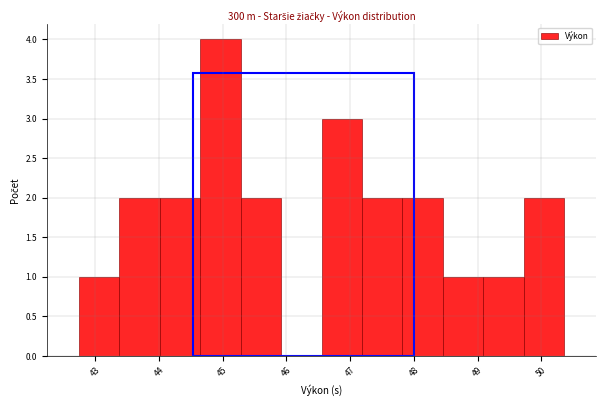

Over which range of the x-axis is the bar tallest?

44.6 to 45.3